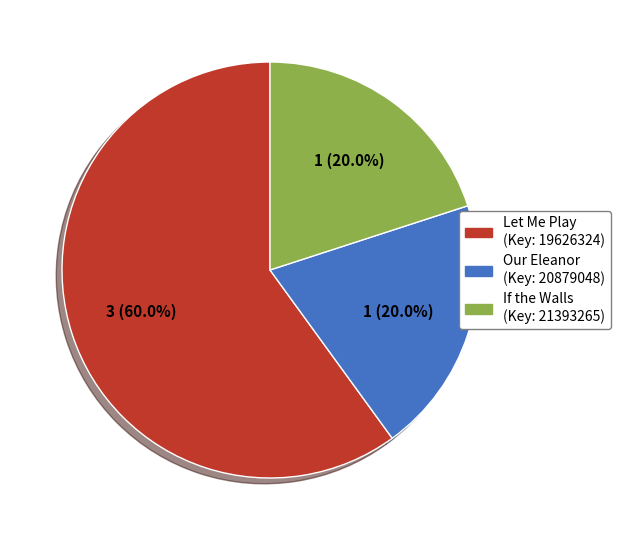

Do Let Me Play (Key: 19626324) and Our Eleanor (Key: 20879048) together represent more than half of the pie?

Yes